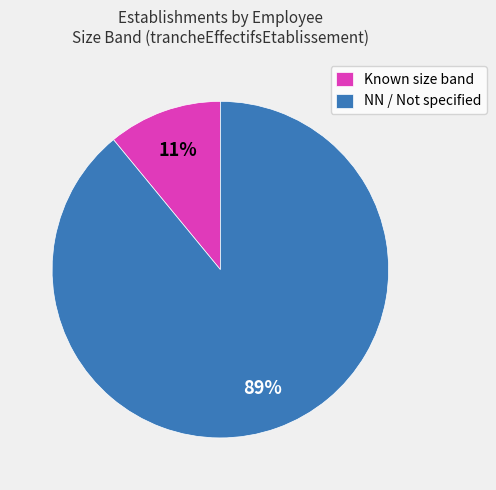

True or false: NN / Not specified accounts for 89% of the total.

True